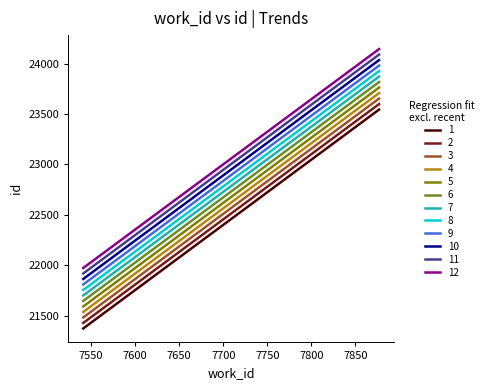

What is the minimum value for 4?

21535.9